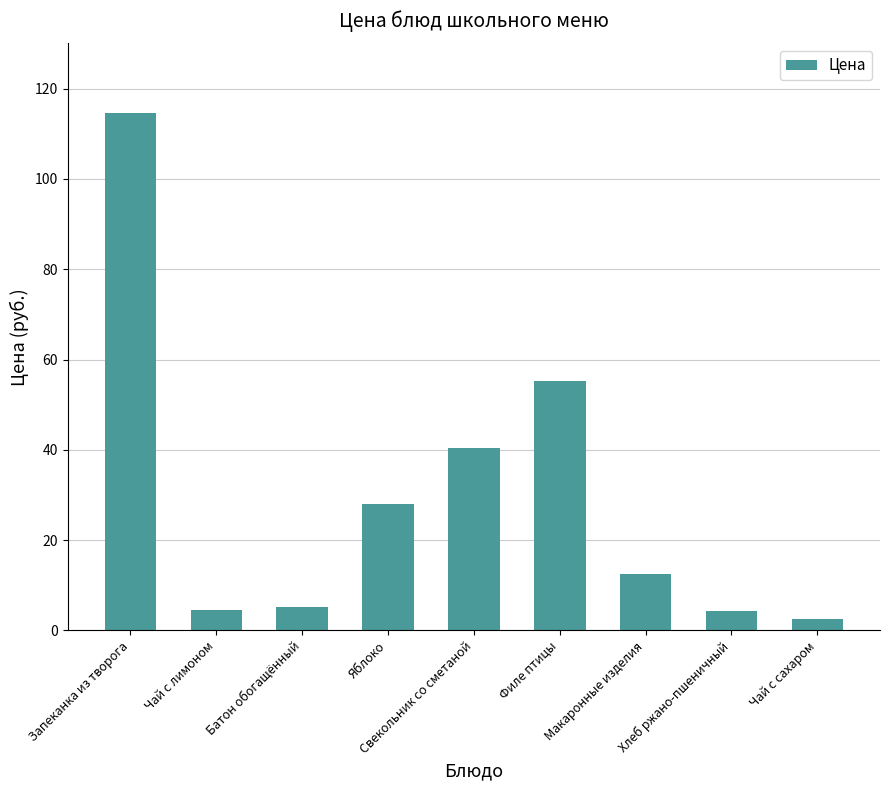

Read the value at Чай с сахаром.

2.6